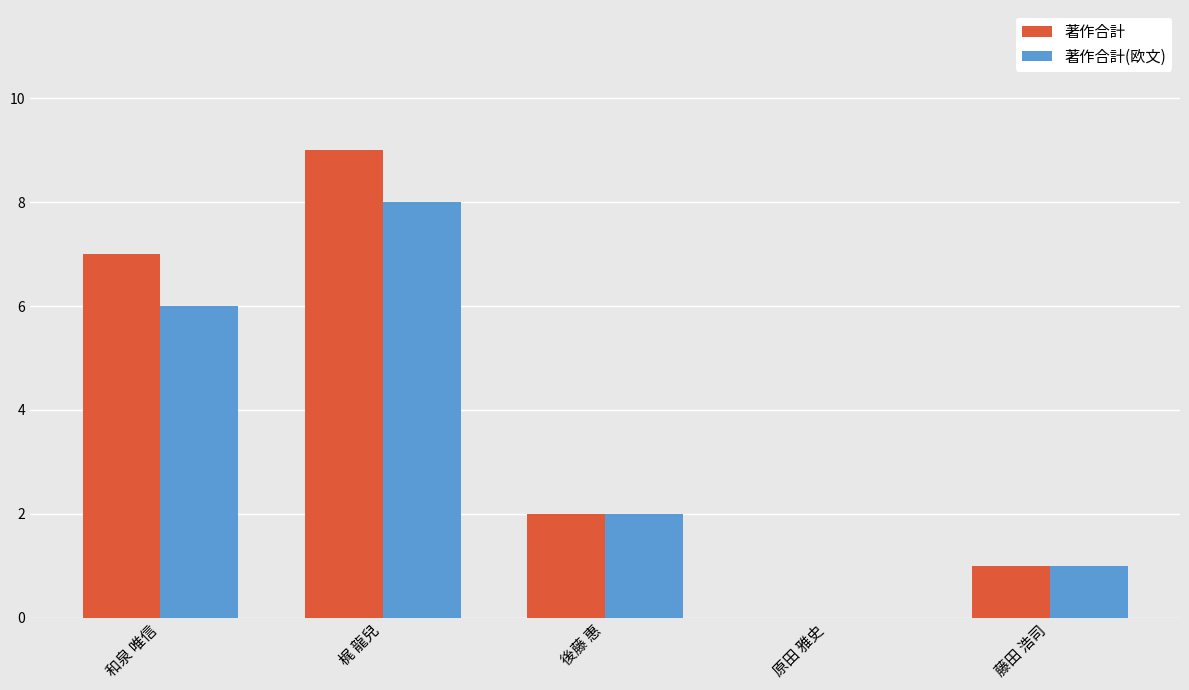

The 著作合計(欧文) series shows 3 at 後藤 惠. True or false?

False